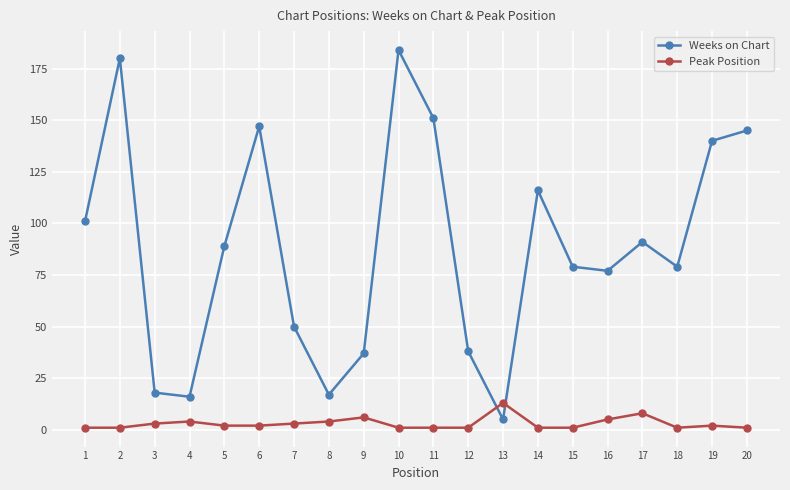

How many intersections are there between Weeks on Chart and Peak Position?

2